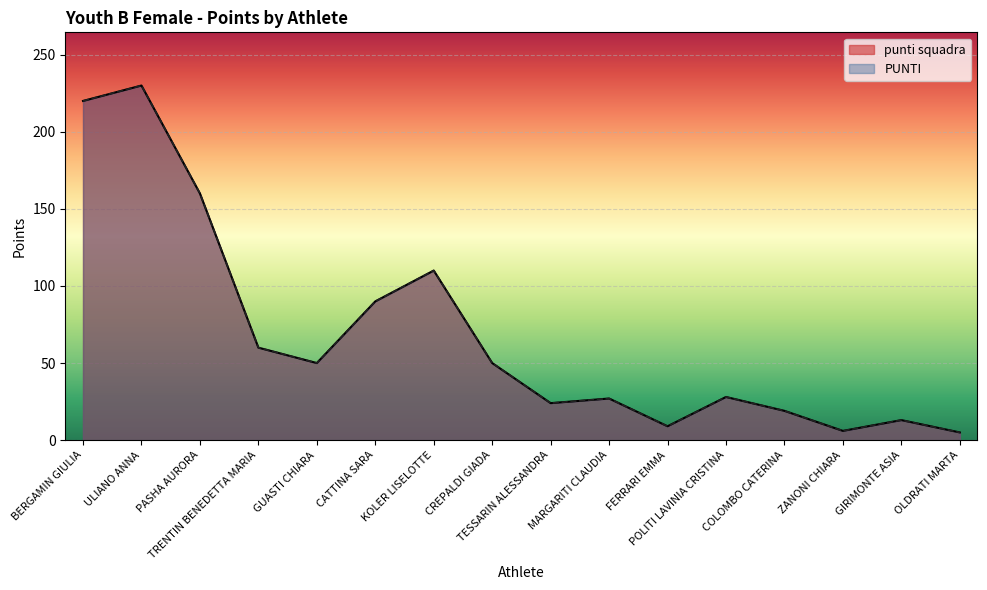

List the labels in order of punti squadra value, largest first.

ULIANO ANNA, BERGAMIN GIULIA, PASHA AURORA, KOLER LISELOTTE, CATTINA SARA, TRENTIN BENEDETTA MARIA, GUASTI CHIARA, CREPALDI GIADA, POLITI LAVINIA CRISTINA, MARGARITI CLAUDIA, TESSARIN ALESSANDRA, COLOMBO CATERINA, GIRIMONTE ASIA, FERRARI EMMA, ZANONI CHIARA, OLDRATI MARTA